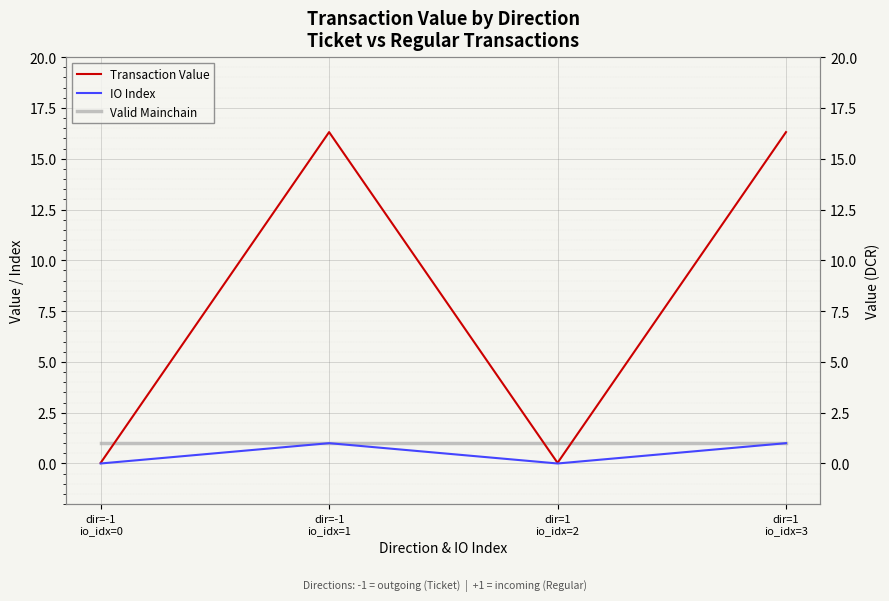

What position from the left is dir=1
io_idx=3?

4